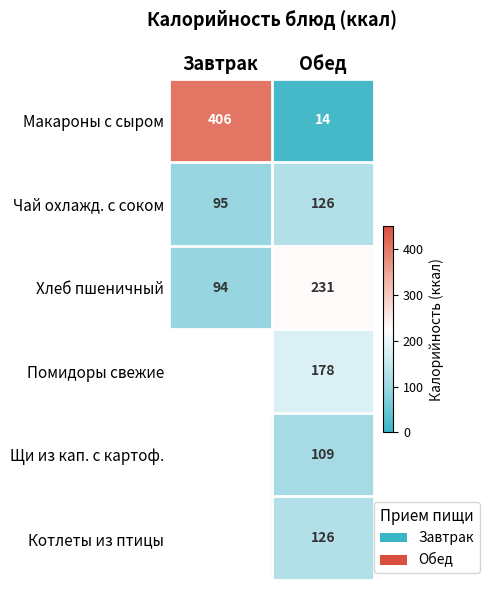

Count the Чай охлажд. с соком values in the range 95 to 126.

2